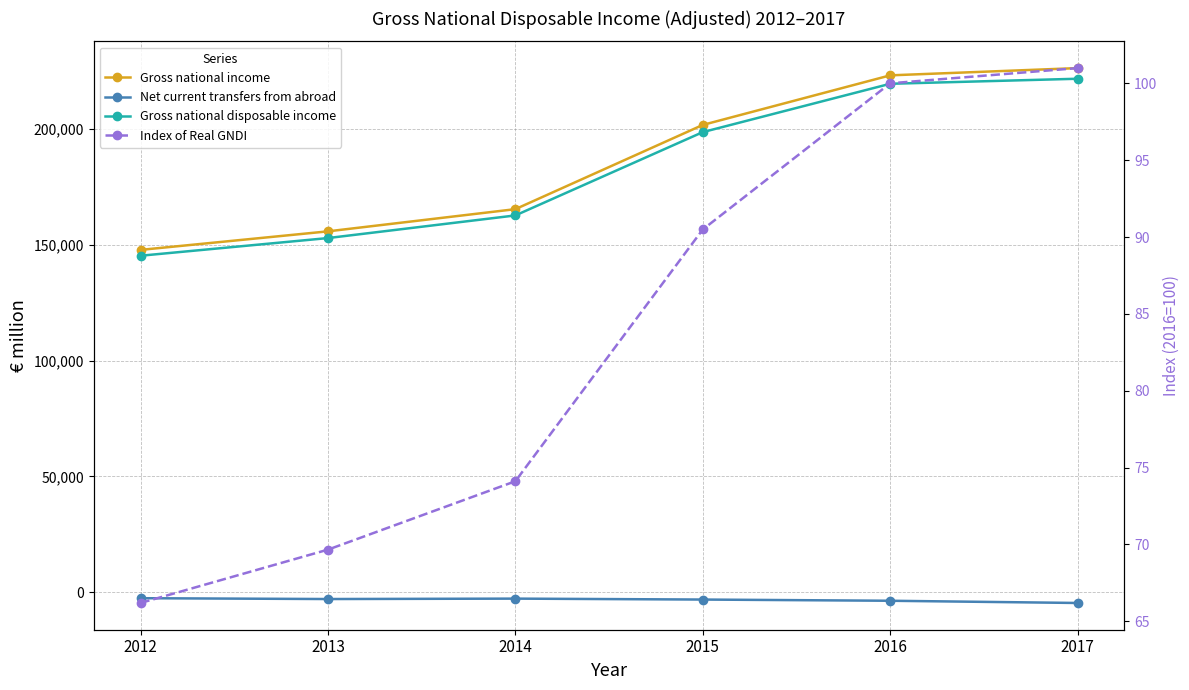

Reading left to right, list all the values displayed in this chart.

Gross national income: 147809.0	155812.0	165391.0	201749.0	223150.0	226279.0
Net current transfers from abroad: -2533.0	-2893.0	-2715.0	-3115.0	-3638.0	-4595.0
Gross national disposable income: 145288.0	152915.0	162685.0	198645.0	219512.0	221684.0
Index of Real GNDI: 66.2	69.7	74.1	90.5	100.0	101.0